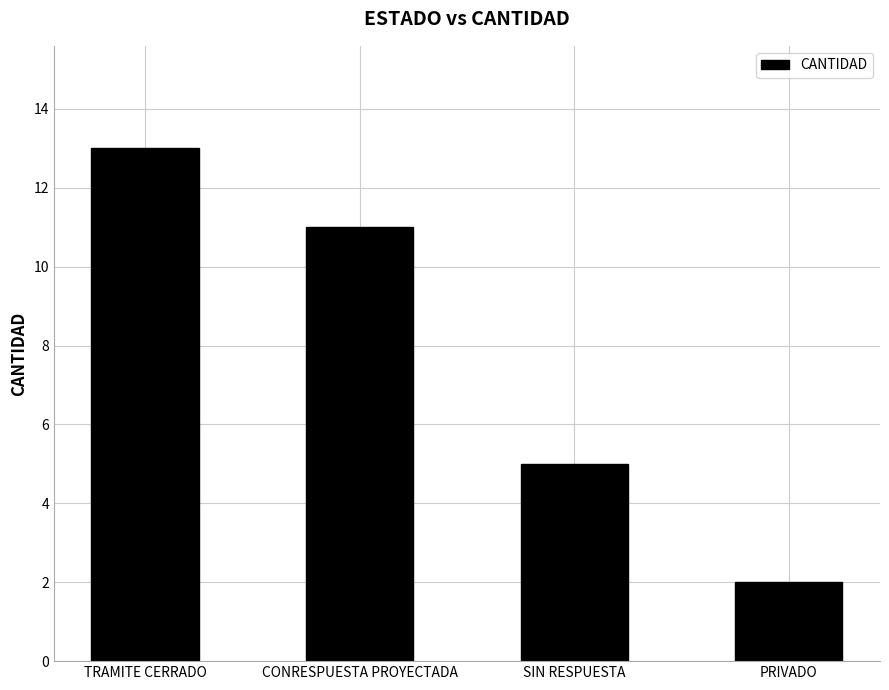

What is the sum of the values at TRAMITE CERRADO and SIN RESPUESTA?

18